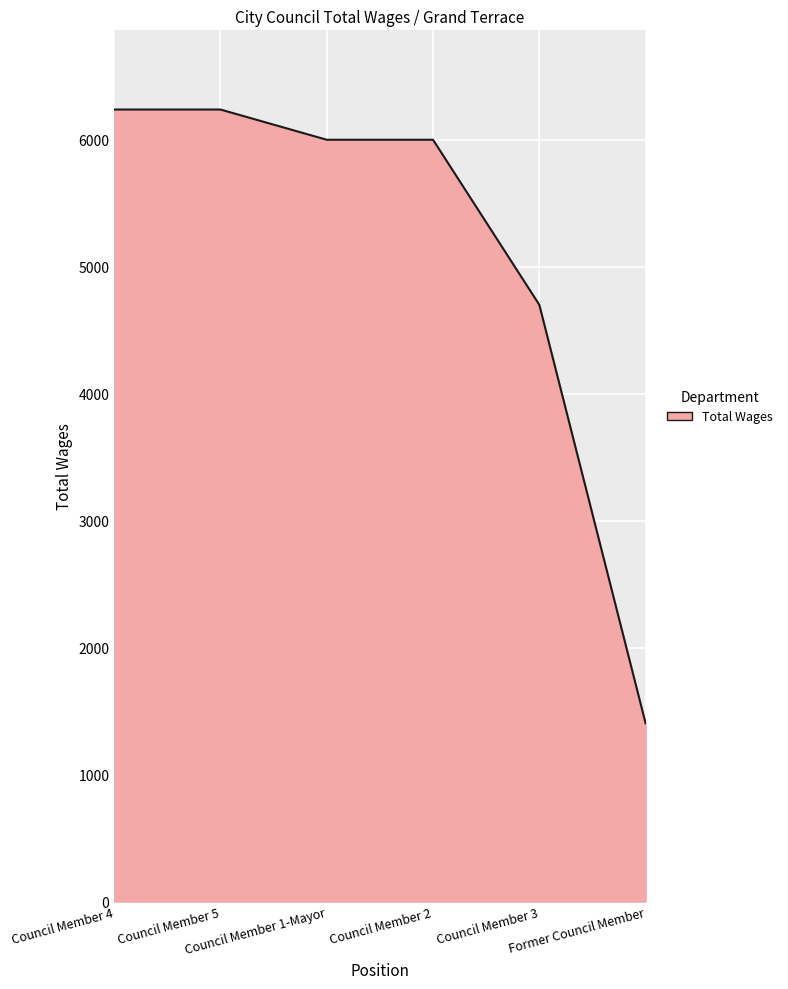

Count the number of data series in this chart.

1